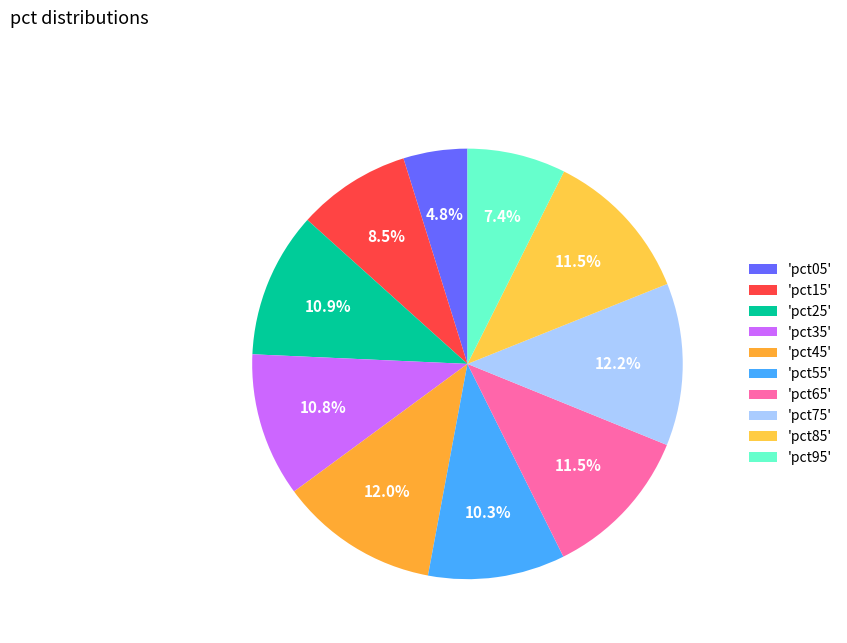

How many segments does this pie chart have?

10